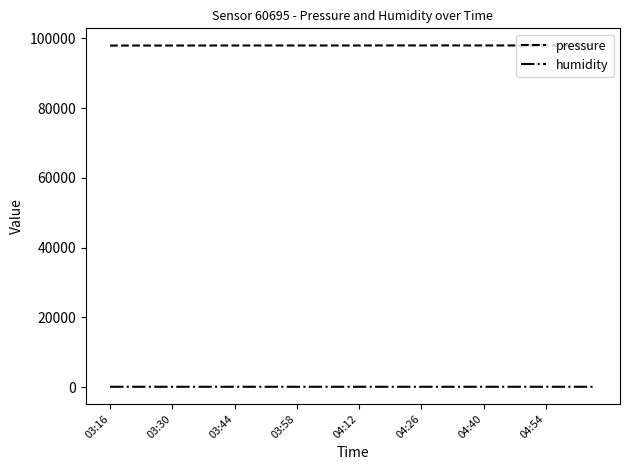

List the series in order of their peak value, lowest first.

humidity, pressure